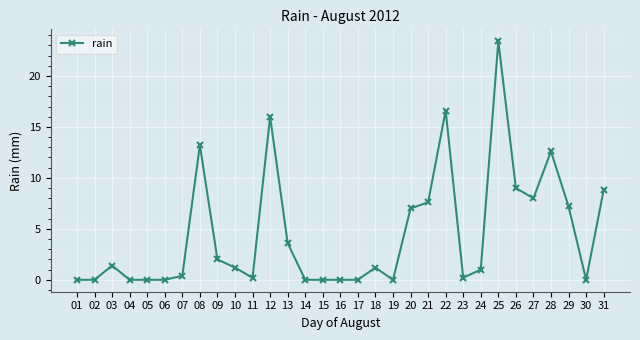

Reading left to right, list all the values displayed in this chart.

0.0	0.0	1.4	0.0	0.0	0.0	0.4	13.2	2.0	1.2	0.2	16.0	3.6	0.0	0.0	0.0	0.0	1.2	0.0	7.0	7.6	16.6	0.2	1.0	23.4	9.0	8.0	12.6	7.2	0.0	8.8